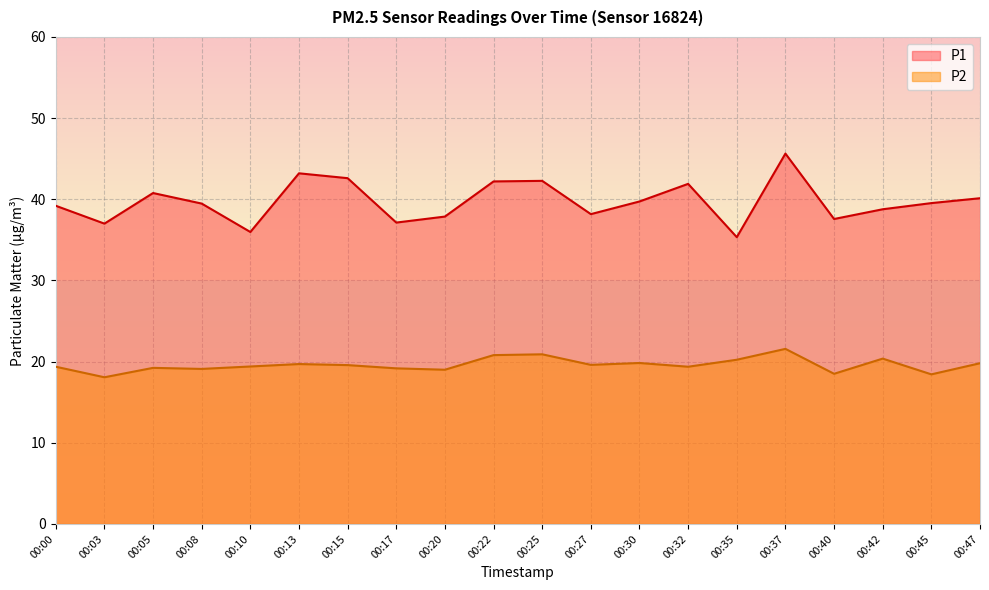

What is the average value of the P1 series?

39.7